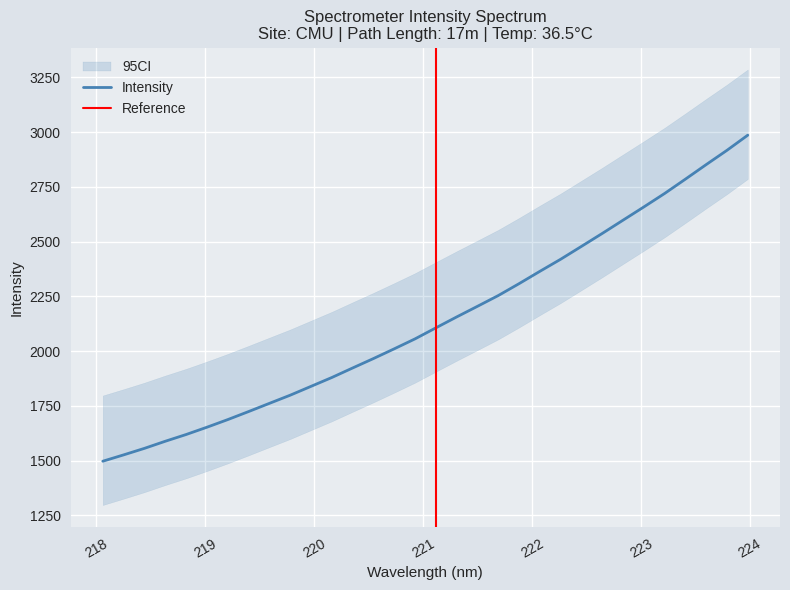

What is the difference between the values at 223.9802 and 220.9264?

930.2